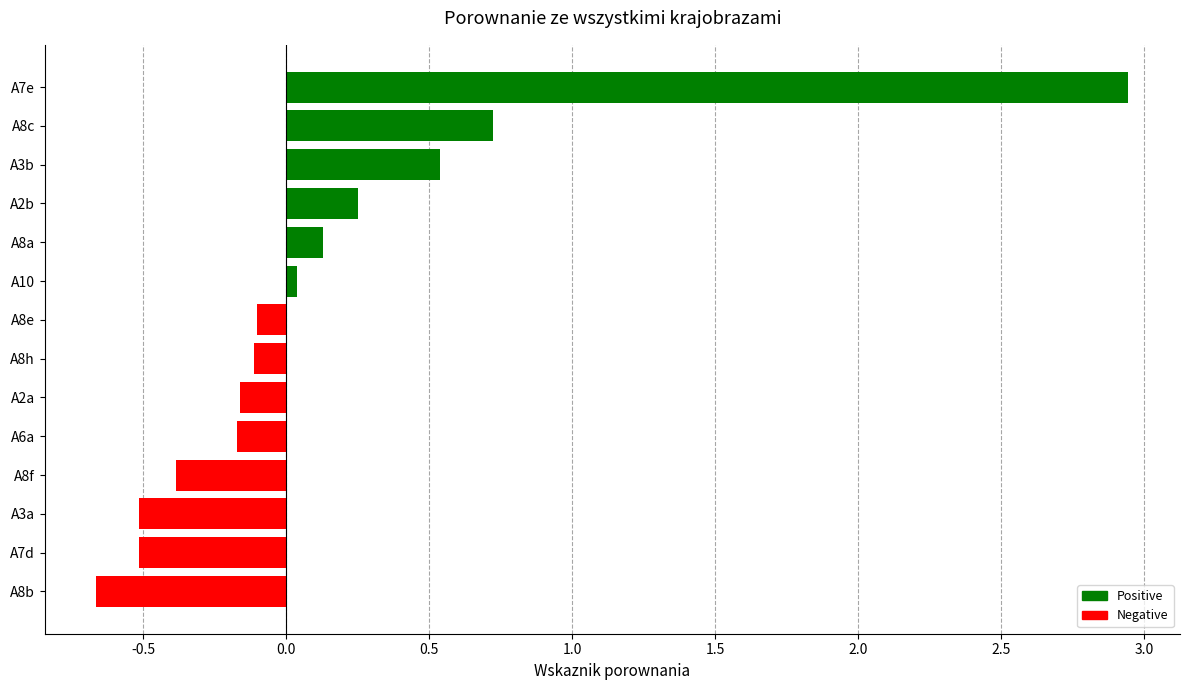

How many categories are shown in the chart?

14